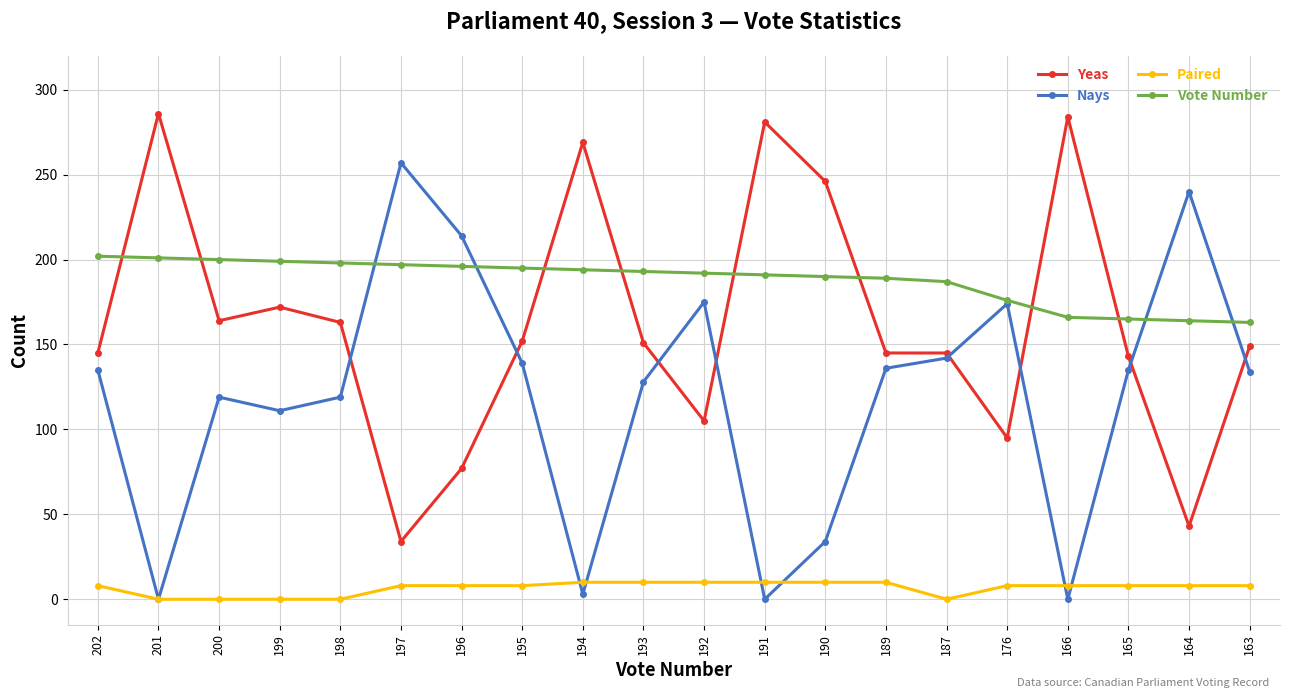

What is the average value of the Paired series?

7